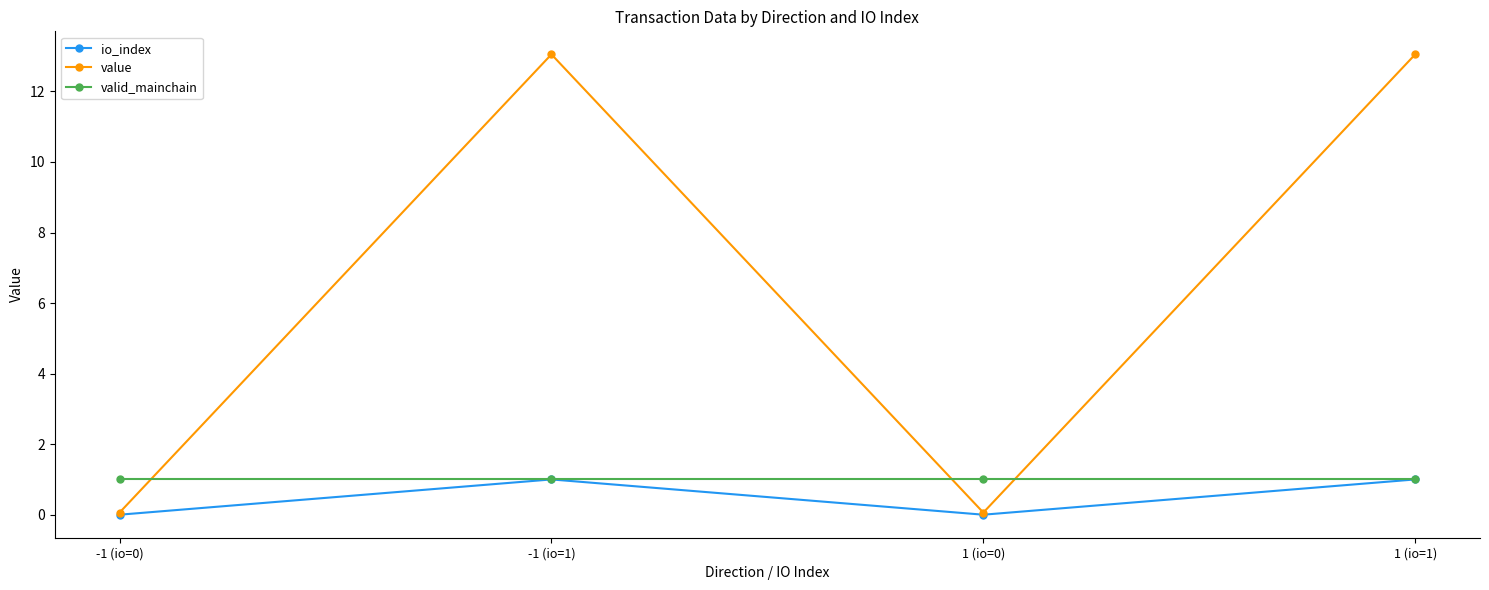

How many series are shown in this chart?

3